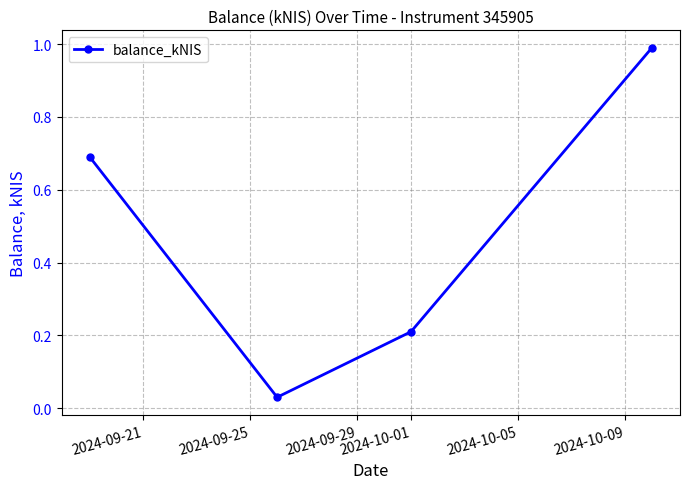

True or false: the data has more than 2 interior local peaks.

False